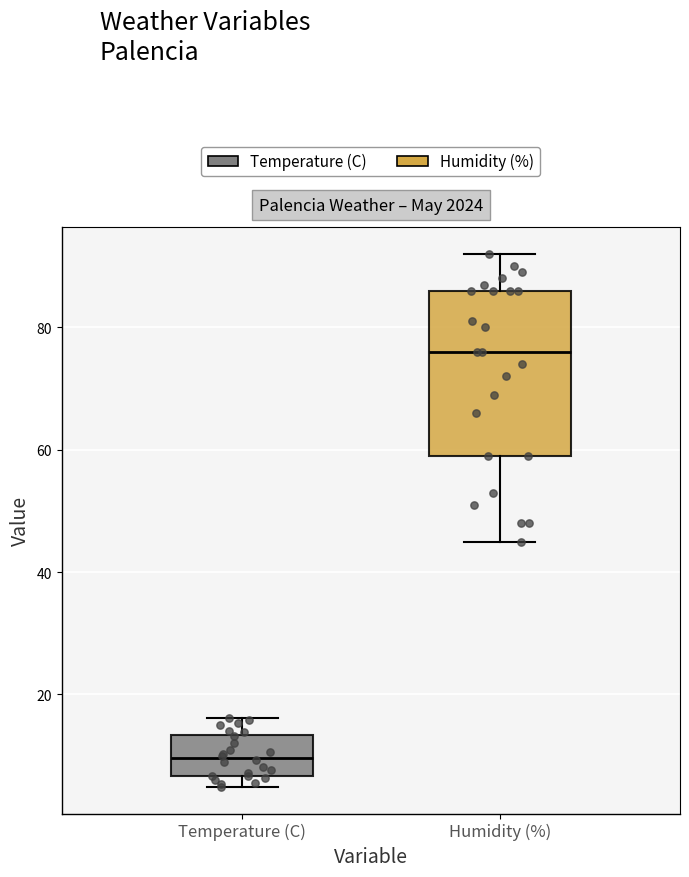

Where is the lower edge of the box for Temperature (C) on the y-axis? The values are not printed on the chart, so give them approximately, as read against the axis.

6